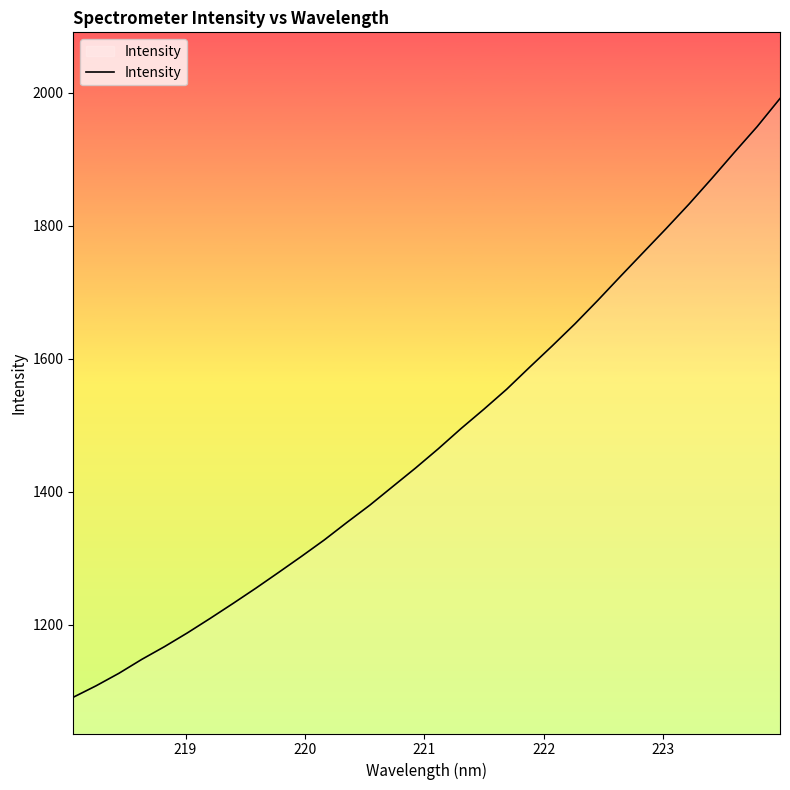

What is the difference between the maximum and minimum values?

900.8